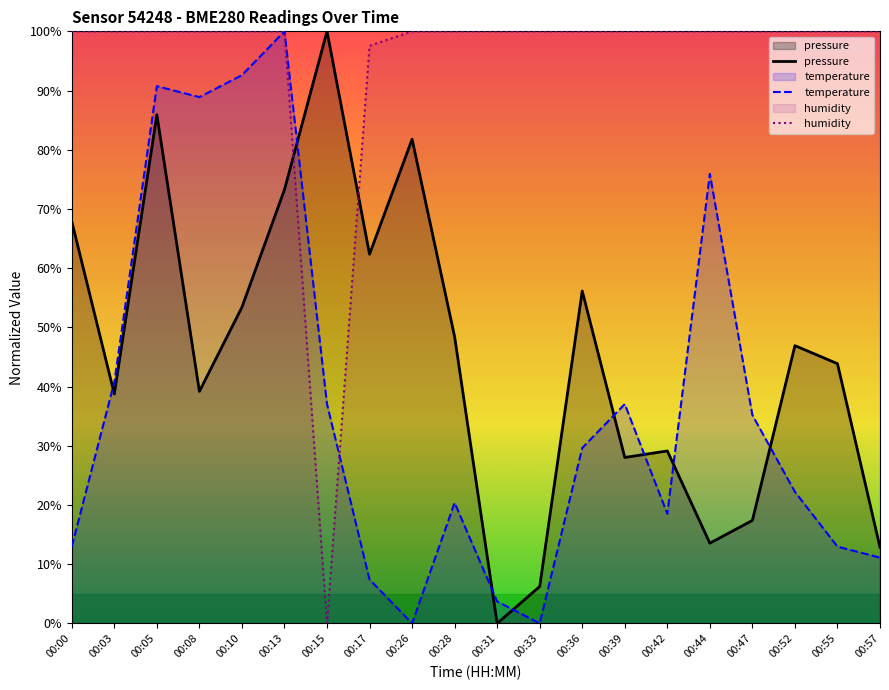

At which label is humidity closest to 50?

00:17